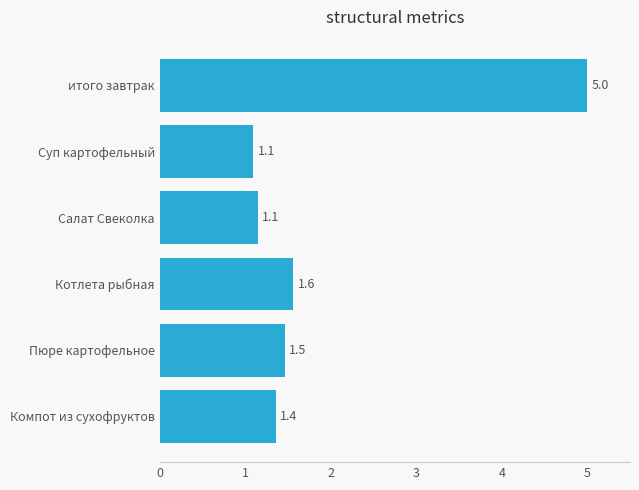

What is the change in value from Суп картофельный to Котлета рыбная?

+0.5